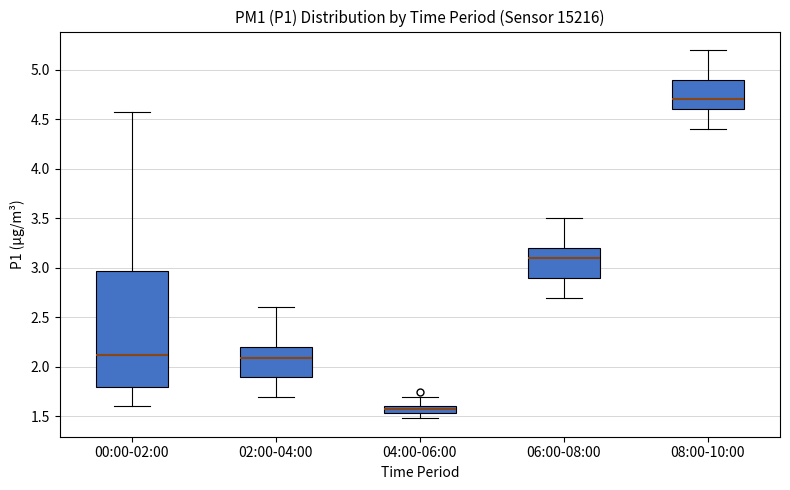

Where does the upper whisker of the box for 02:00-04:00 end on the y-axis? The values are not printed on the chart, so give them approximately, as read against the axis.

2.60